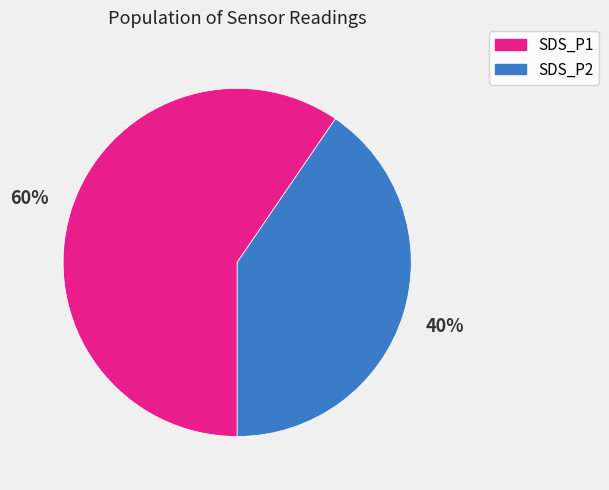

Is there any slice that represents more than half of the pie?

Yes